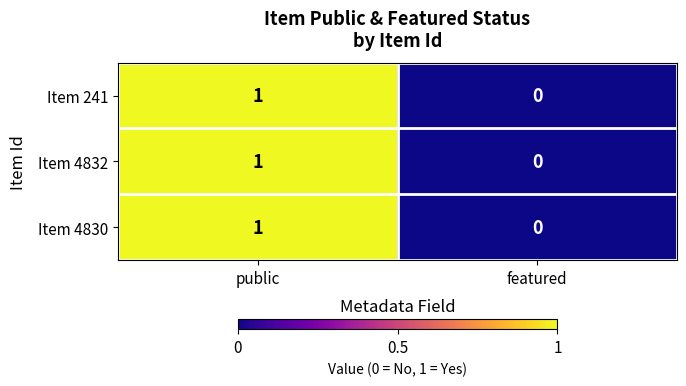

Is it true that Item 4830 equals 2 at public?

False